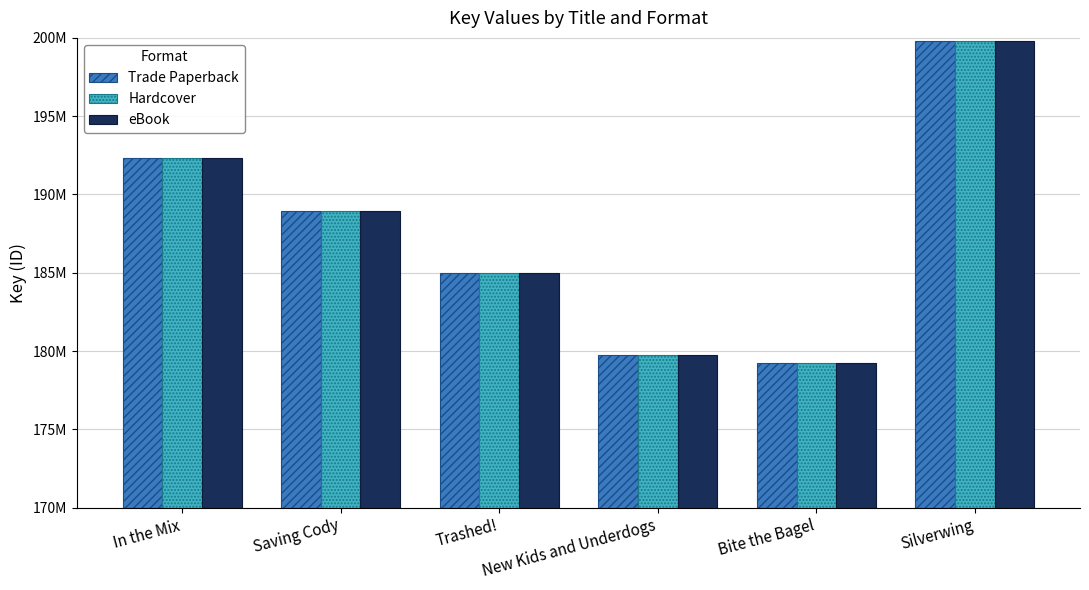

What position from the left is Silverwing?

6